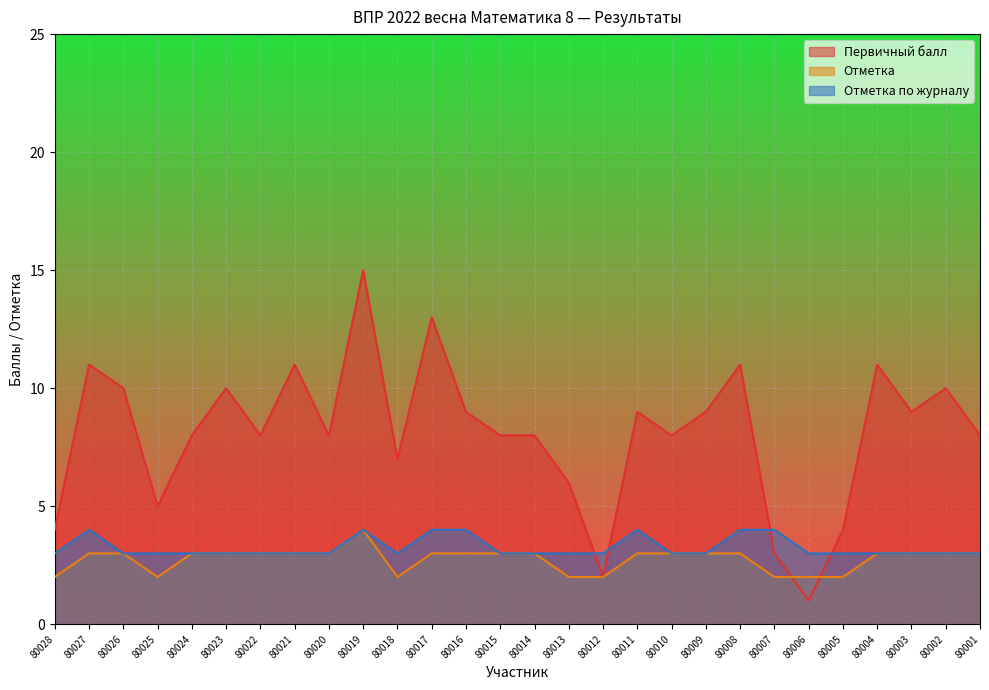

True or false: Отметка по журналу has a value of 3 at 80024.

True